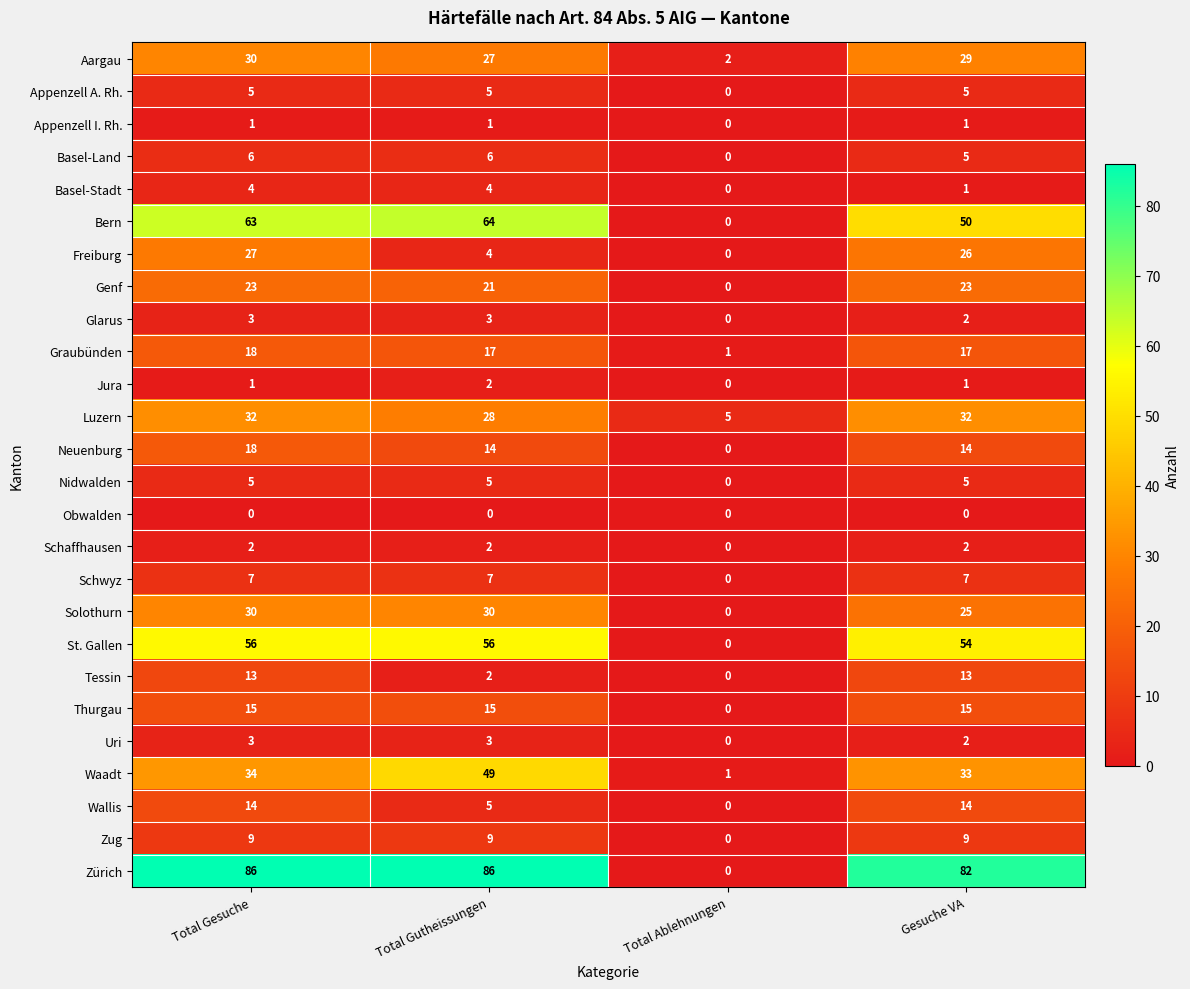

What is the sum of all Appenzell I. Rh. values?

3